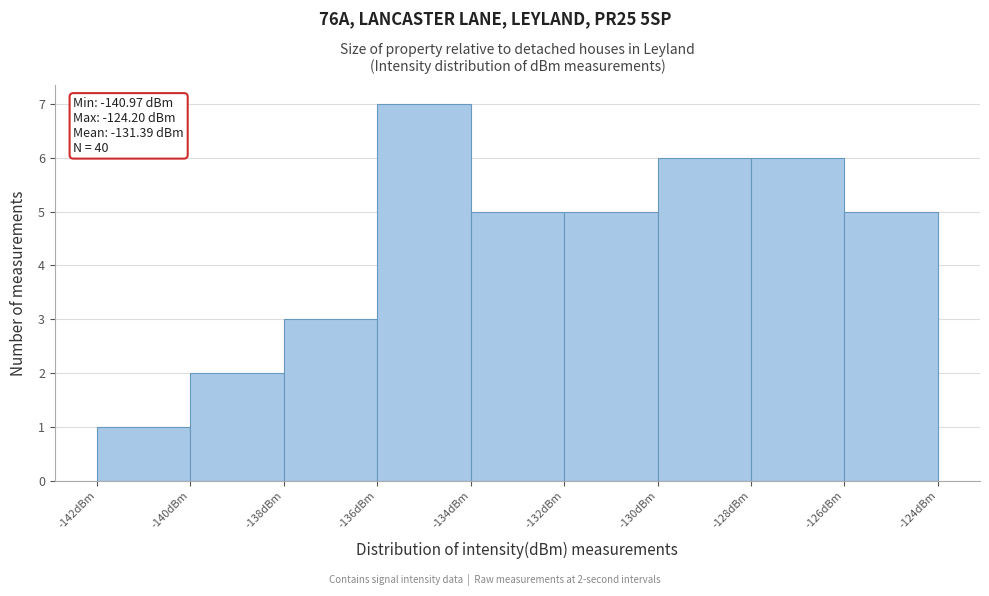

Over which range of the x-axis is the bar tallest?

-136 to -134